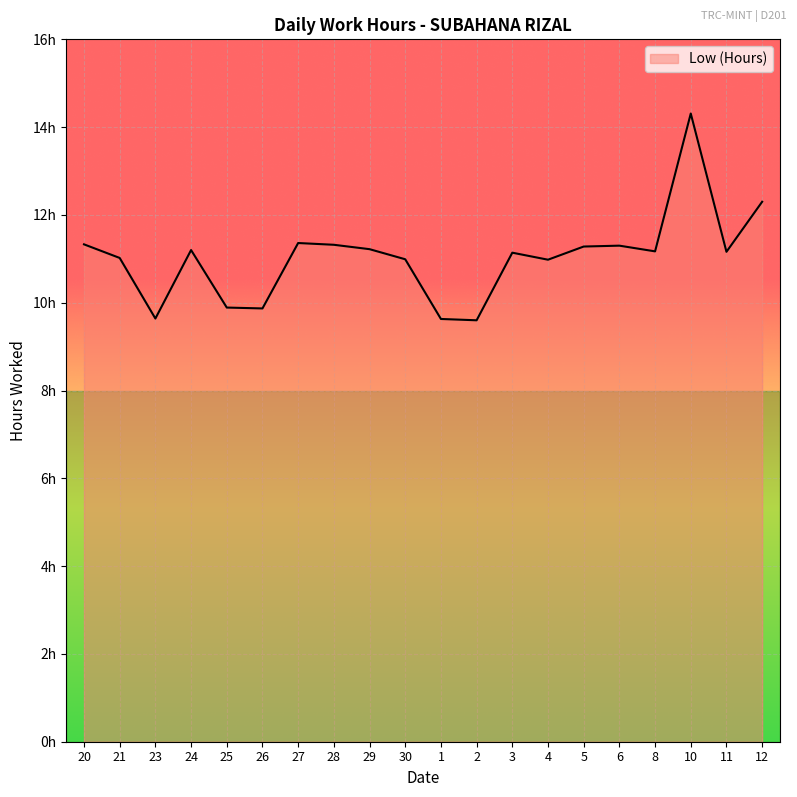

How many points are higher than both their immediate neighbors (excluding endpoints)?

5